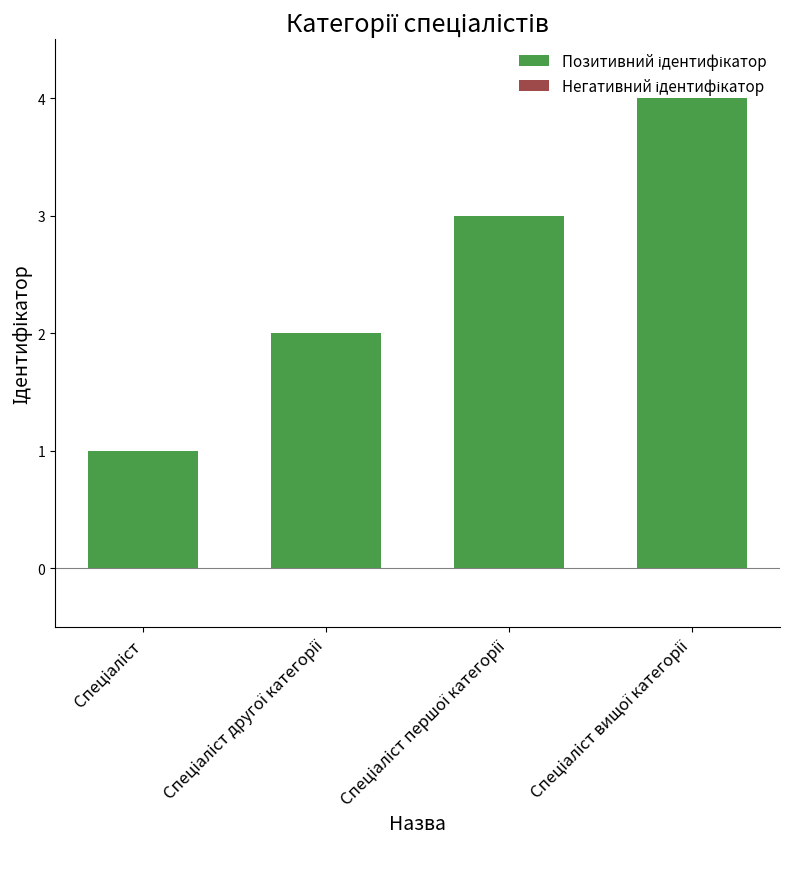

Reading left to right, transcribe all the data shown in this chart.

1	2	3	4